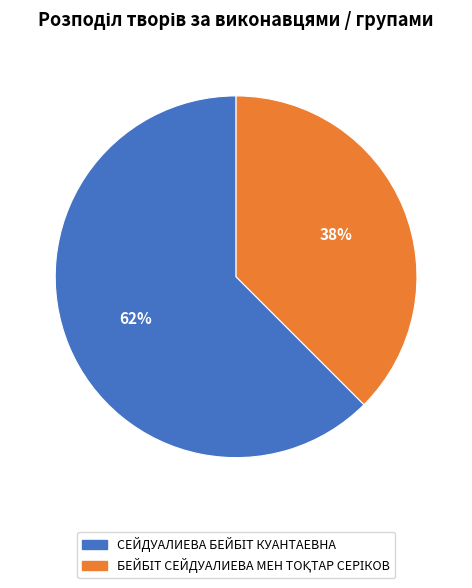

Is there a majority slice in this chart?

Yes